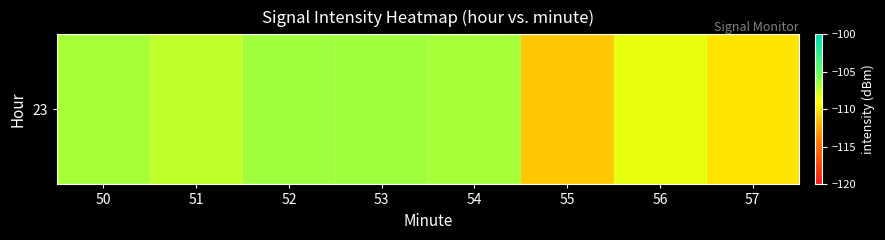

Count the number of data series in this chart.

1